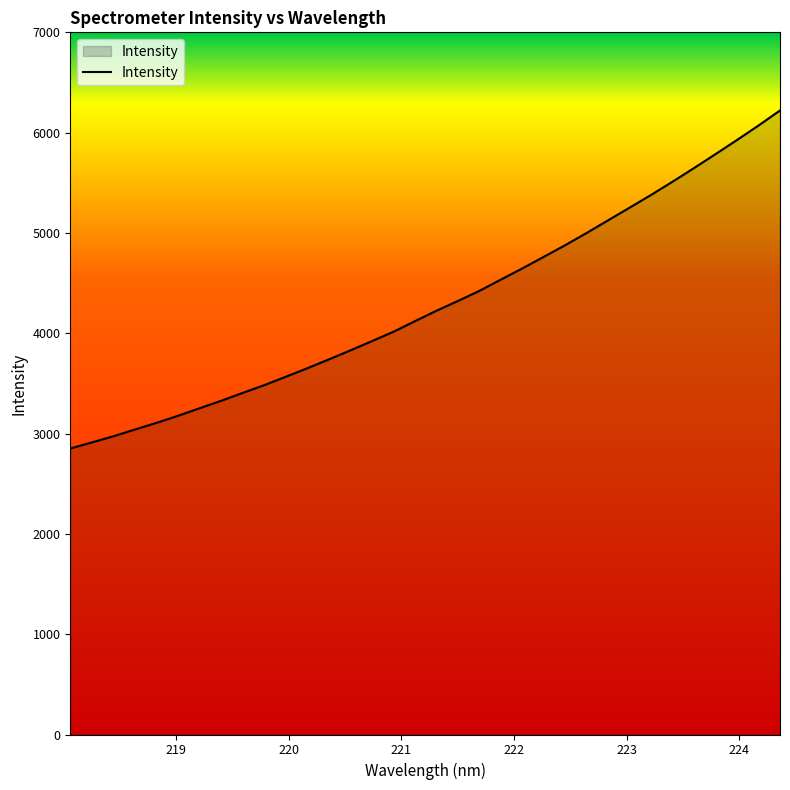

What is the maximum value shown in the chart?

6220.9